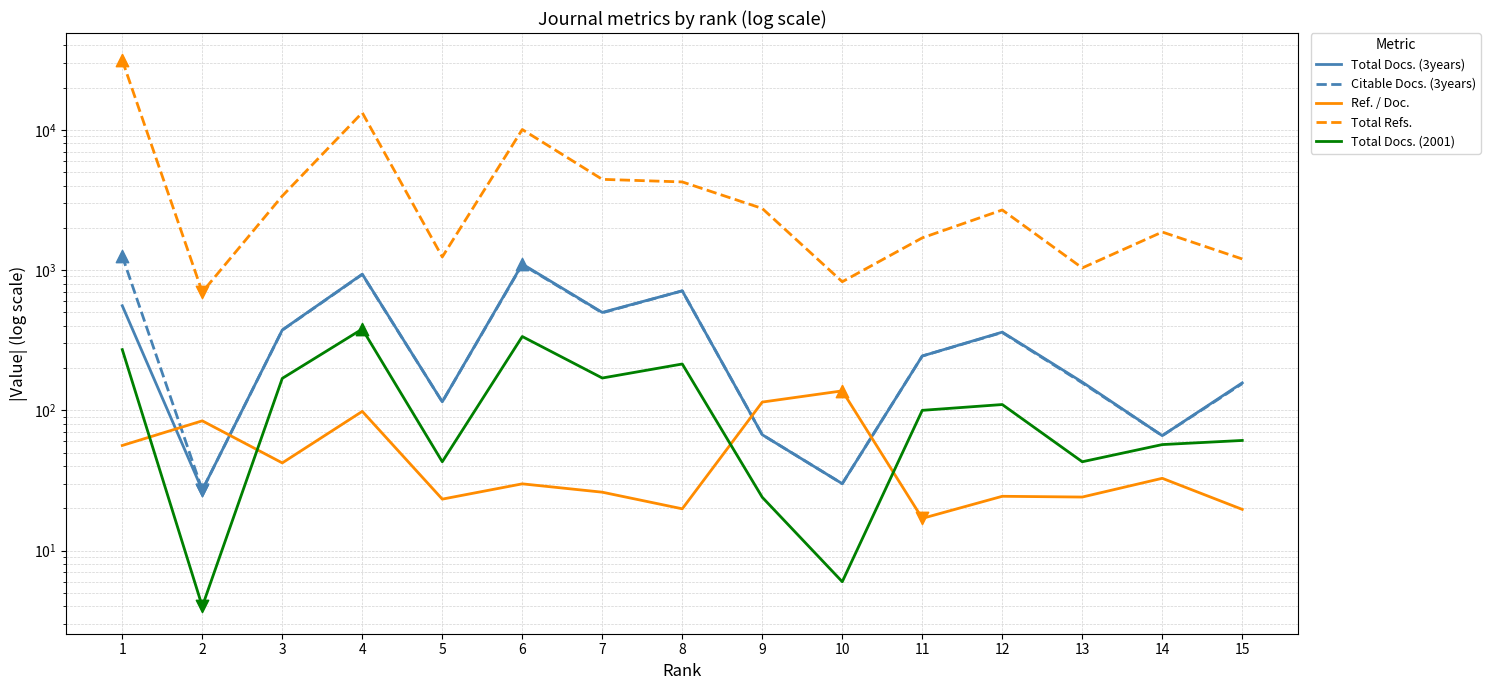

Which series has the largest total across all categories?

Total Refs.